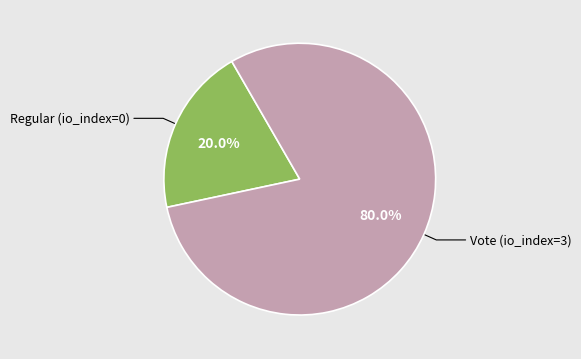

How many segments does this pie chart have?

2